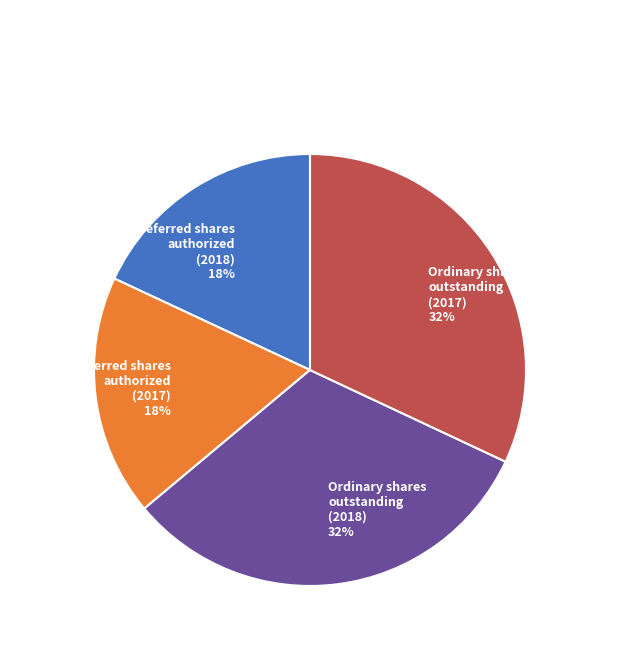

What is the ratio of the value at Preferred shares authorized (2018) 18% to the value at Ordinary shares outstanding (2018) 32%?

0.6